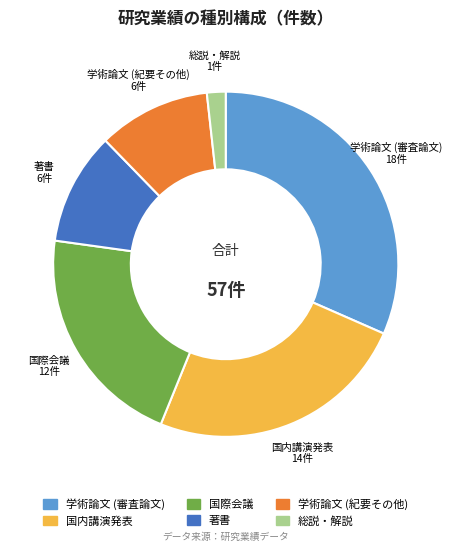

How many segments does this pie chart have?

6